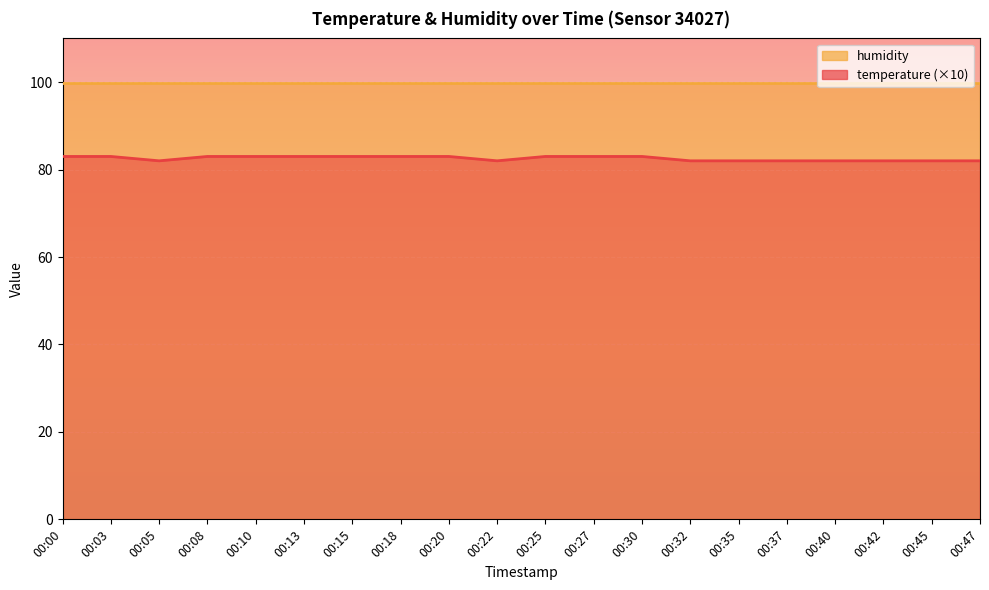

Is it true that the value at 00:42 is 46?

False